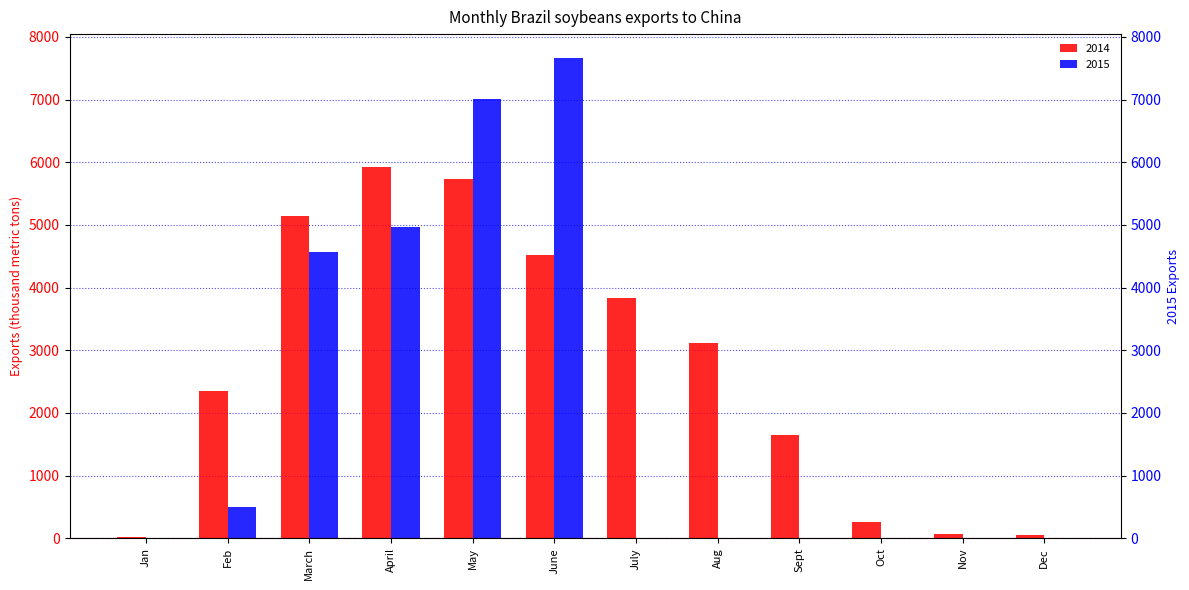

Between Oct and Dec, which series saw the biggest shift?

2014